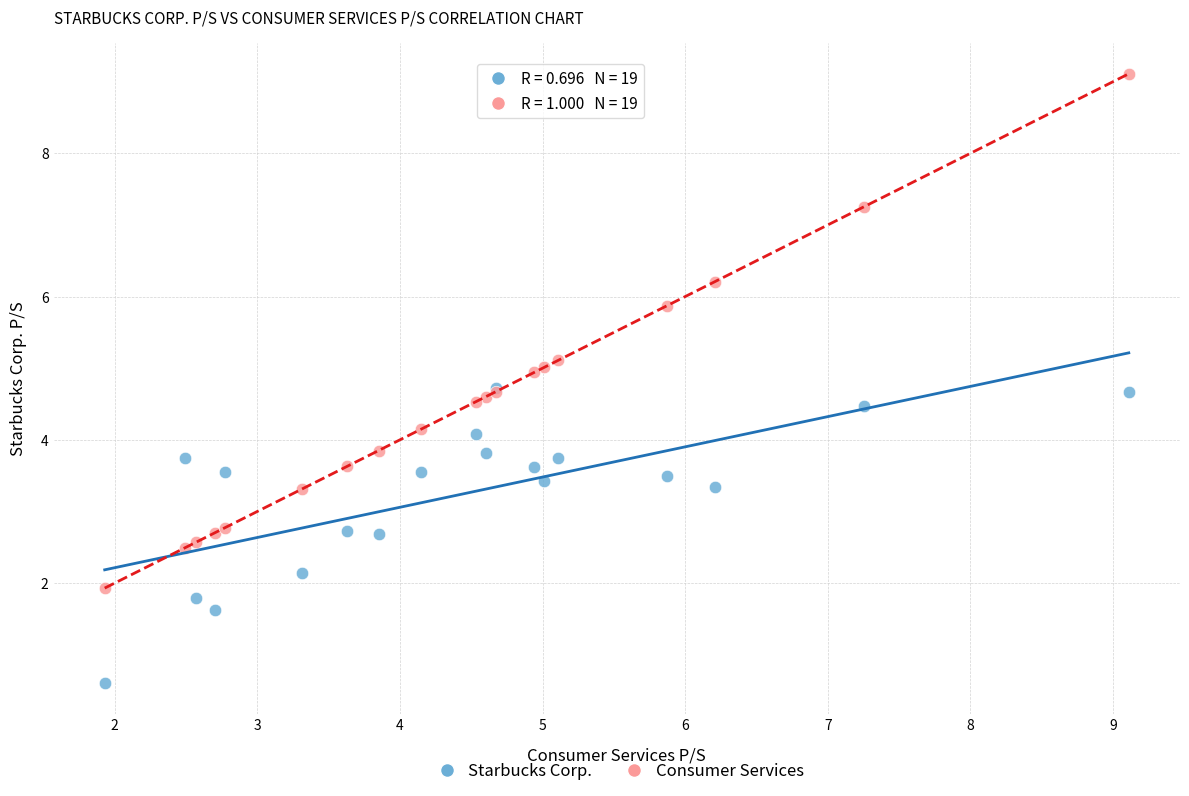

Which series contains the lowest Y value?

Starbucks Corp.